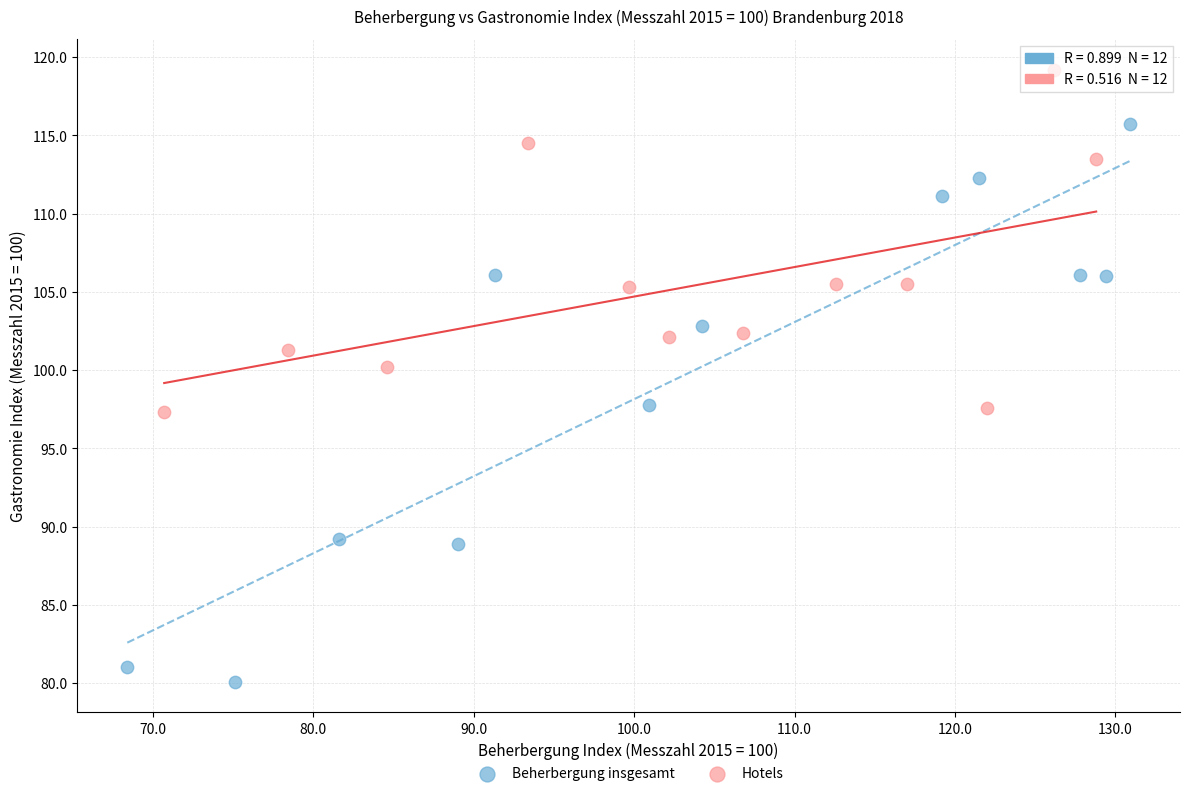

Which series reaches the maximum Y coordinate?

Hotels